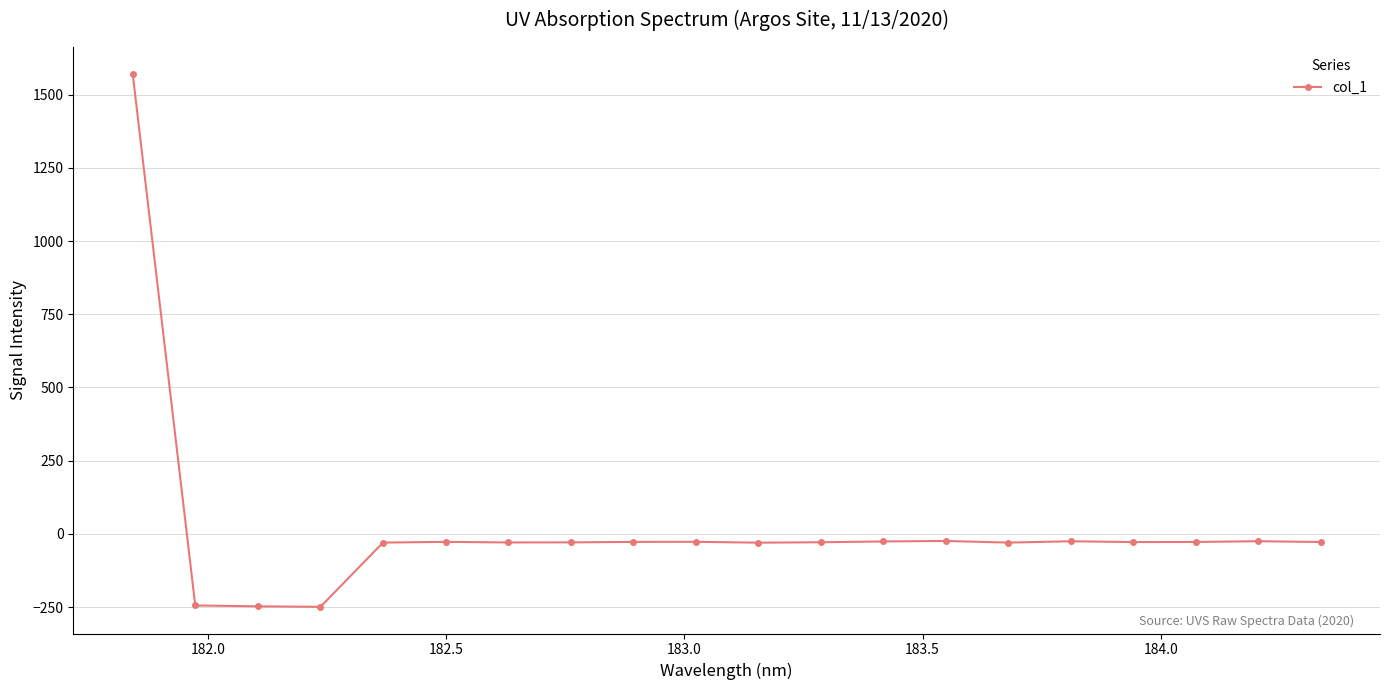

What is the average value?

19.3